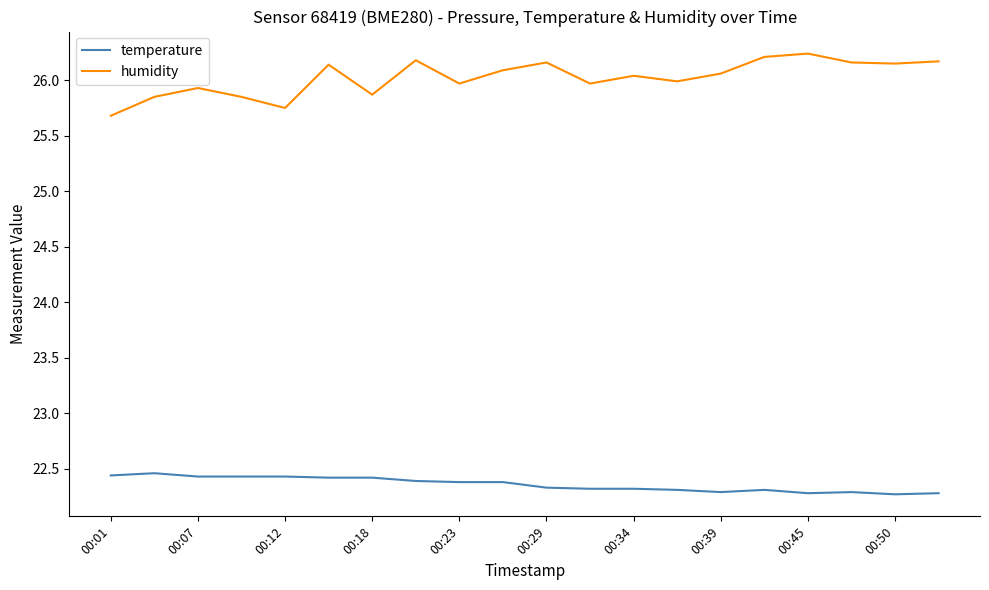

What is the minimum value shown in the chart?

22.3